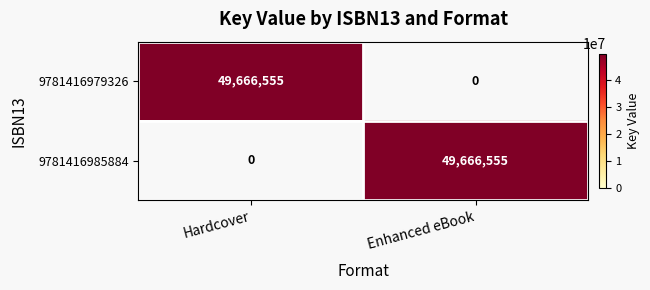

True or false: 9781416979326 has a value of -20597892 at Enhanced eBook.

False